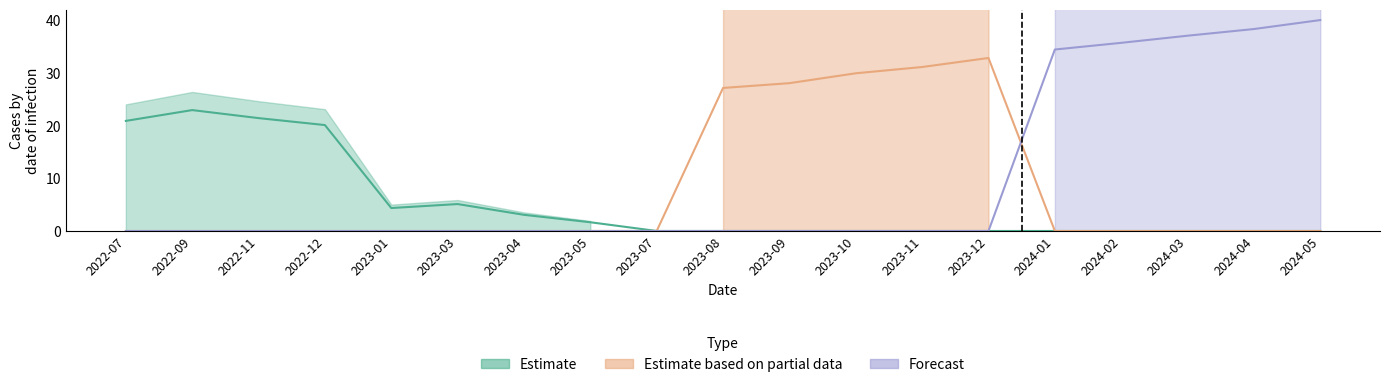

Reading left to right, list all the values displayed in this chart.

Estimate: 20.9	22.9	21.4	20.1	4.4	5.1	3.1	1.7	0.0	0.0	0.0	0.0	0.0	0.0	0.0	0.0	0.0	0.0	0.0
Estimate based on partial data: 0.0	0.0	0.0	0.0	0.0	0.0	0.0	0.0	0.0	27.1	28.0	29.9	31.1	32.8	0.0	0.0	0.0	0.0	0.0
Forecast: 0.0	0.0	0.0	0.0	0.0	0.0	0.0	0.0	0.0	0.0	0.0	0.0	0.0	0.0	34.4	35.7	37.0	38.3	40.0